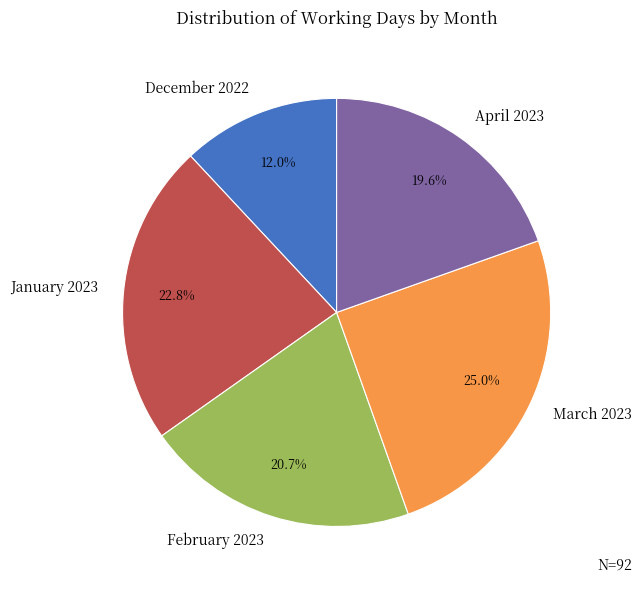

Rank the categories by value from highest to lowest.

March 2023, January 2023, February 2023, April 2023, December 2022